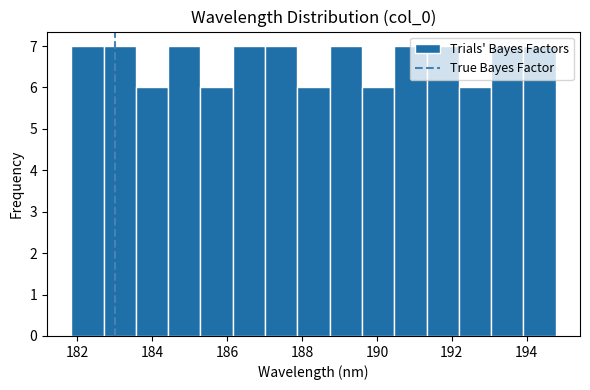

What is the height of the bar covering 188.8 to 189.6 on the x-axis? Neither the bar edges nor the heights are printed on the chart, so give them approximately, as read against the axes.

7